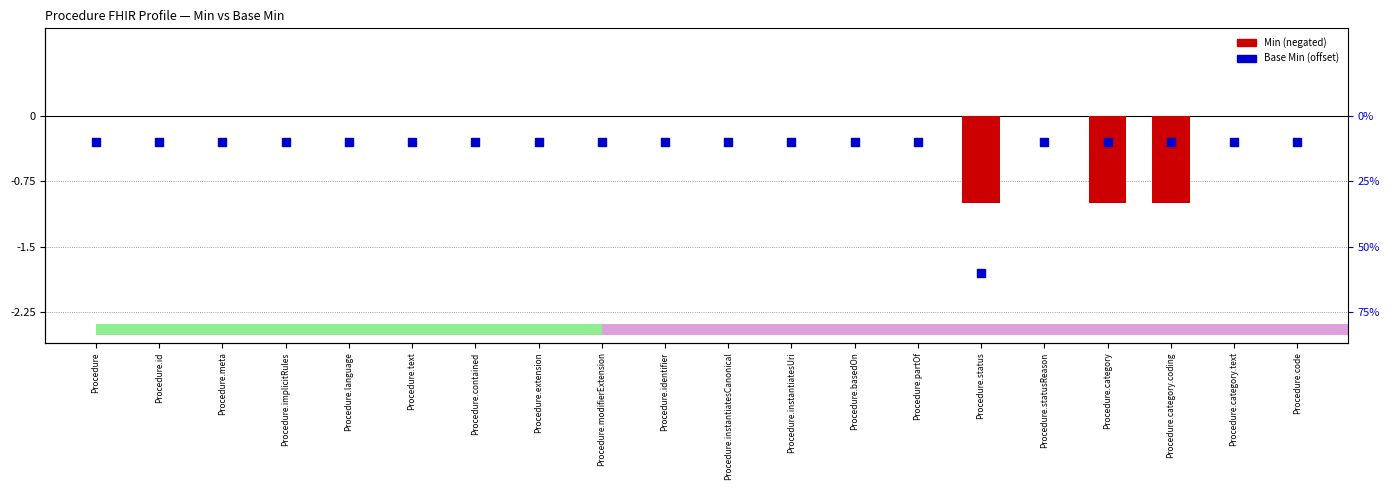

At which category is the sum across all series the highest?

Procedure